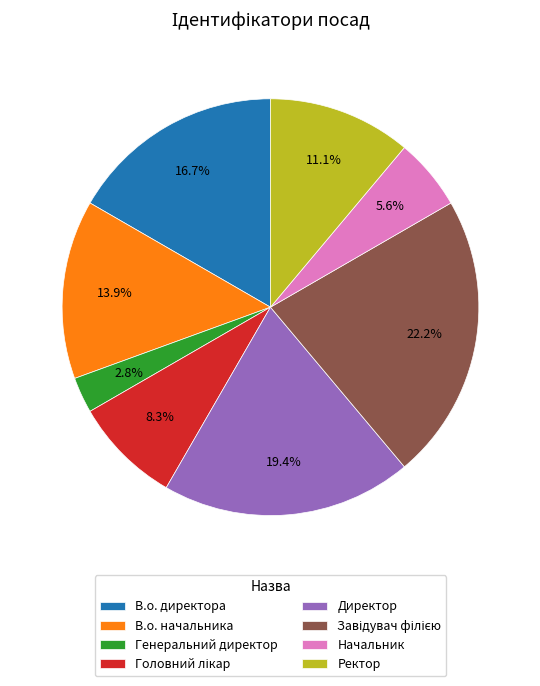

How many slices are in this pie chart?

8